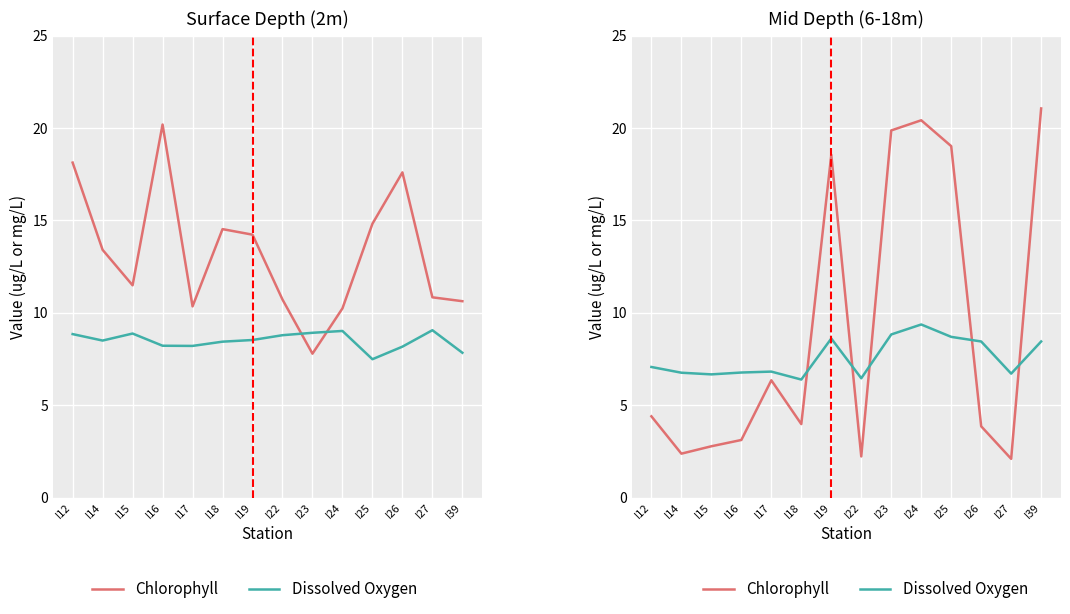

After their last crossing, which series has the higher values: Chlorophyll or Dissolved Oxygen?

Chlorophyll